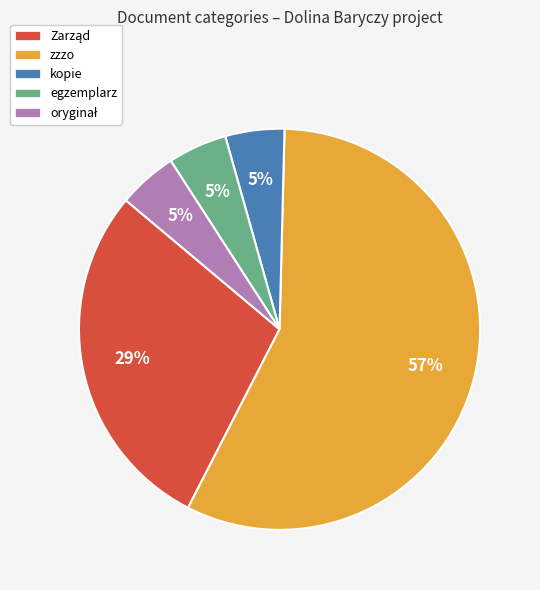

Which category has the biggest portion of the pie?

zzzo